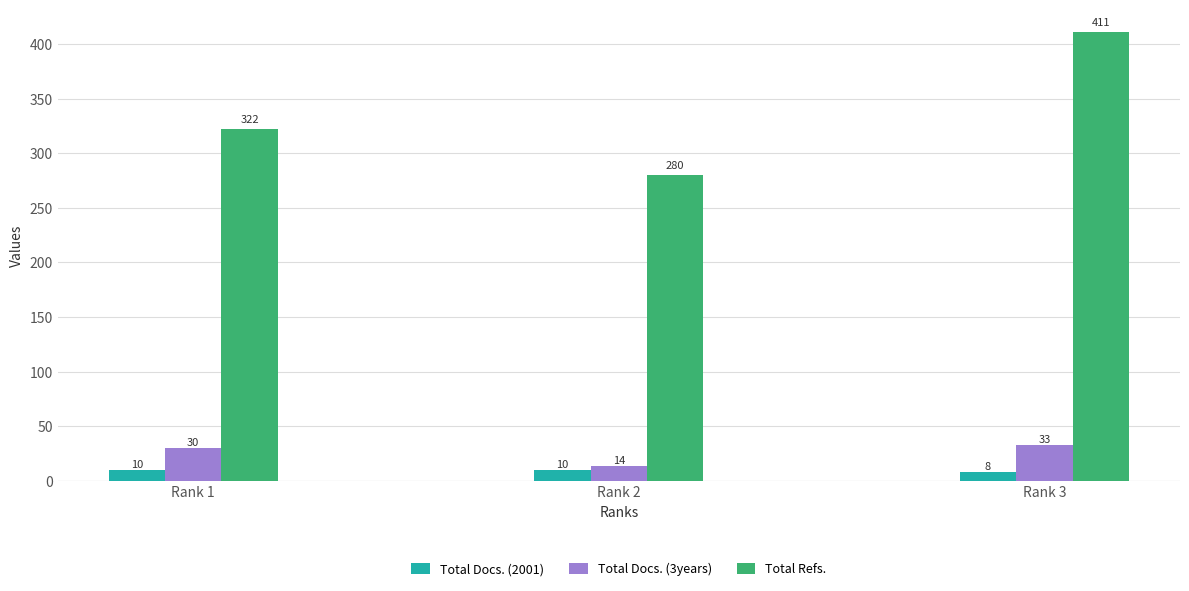

Count the Total Docs. (2001) values in the range 8 to 10.

3